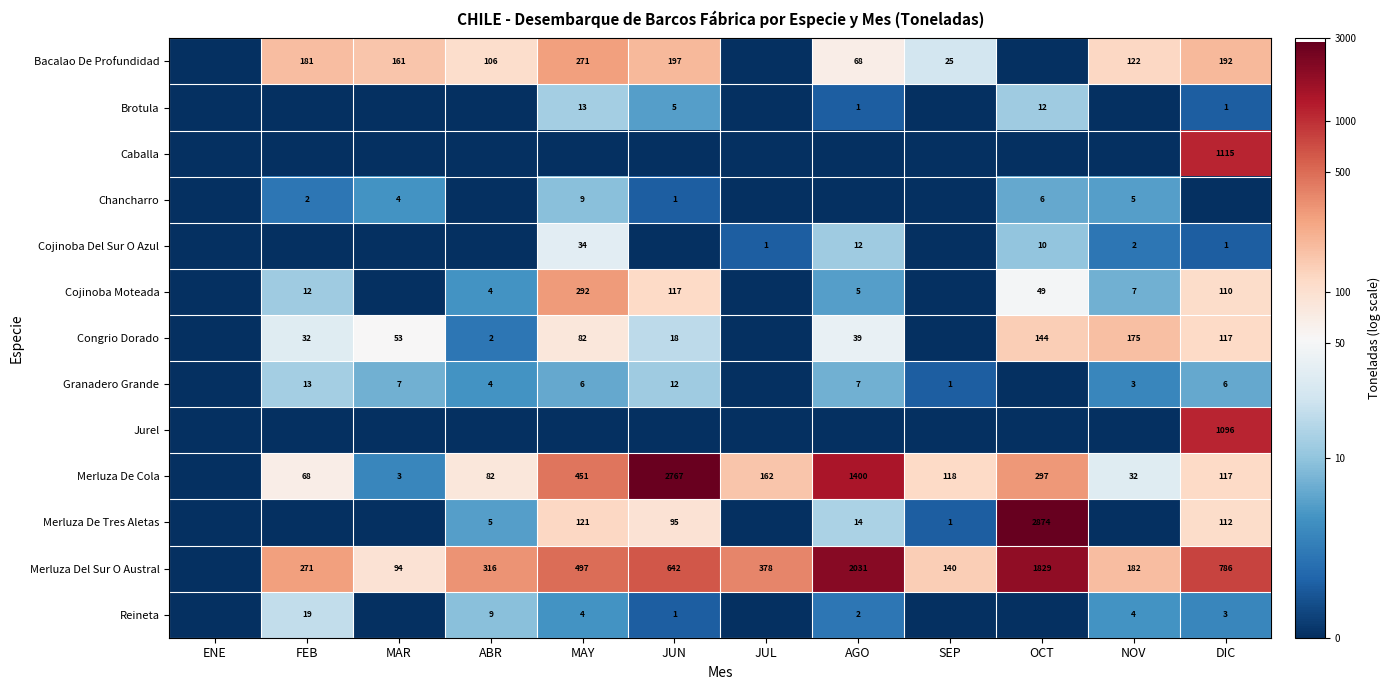

Is it true that Bacalao De Profundidad equals 122 at NOV?

True